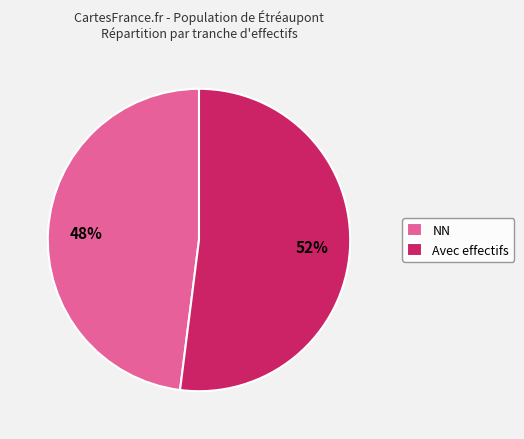

What is the largest slice in the pie chart?

Avec effectifs